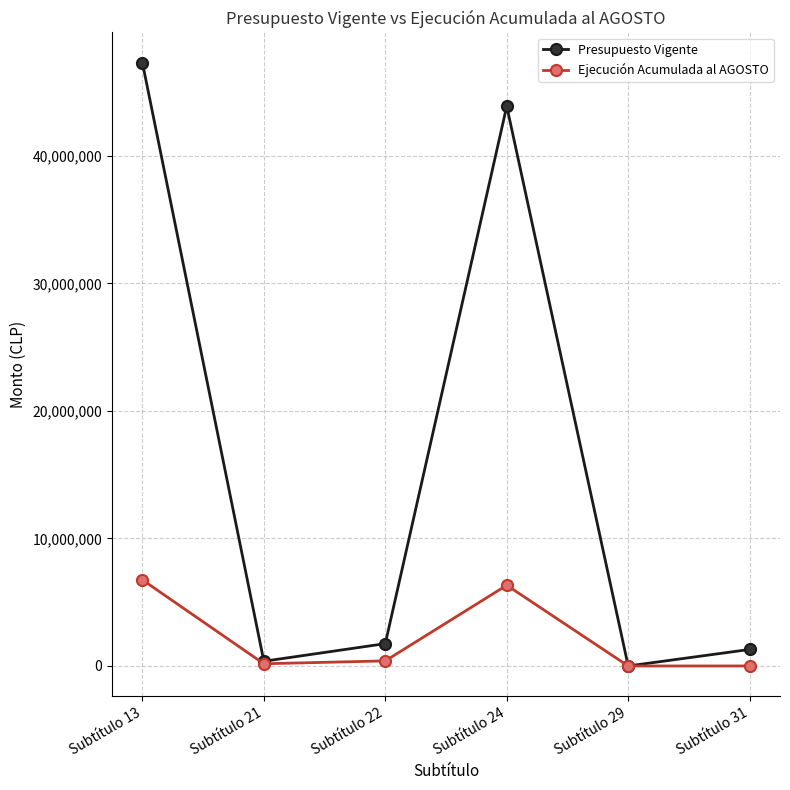

What are all the series names shown in the legend?

Presupuesto Vigente, Ejecución Acumulada al AGOSTO